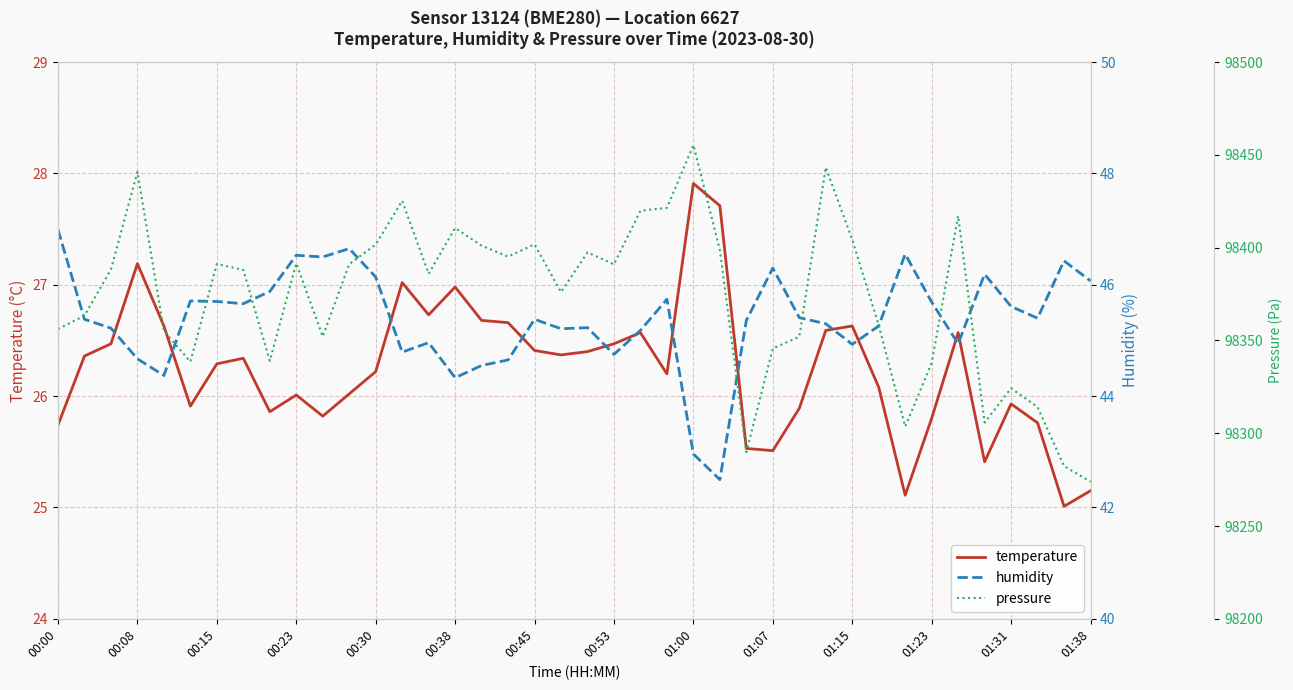

What is the lowest value of the temperature series?

25.0